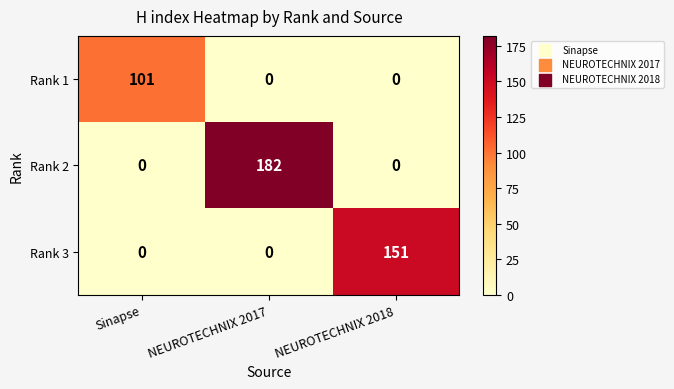

The Rank 3 series shows 205 at NEUROTECHNIX 2018. True or false?

False